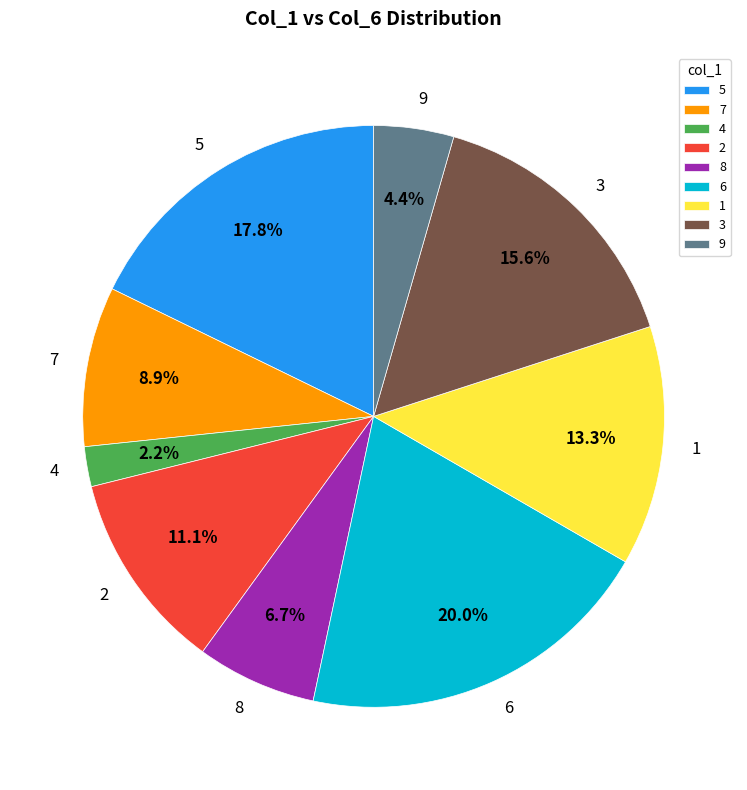

What percentage is the 8 slice, to the nearest percent?

7%